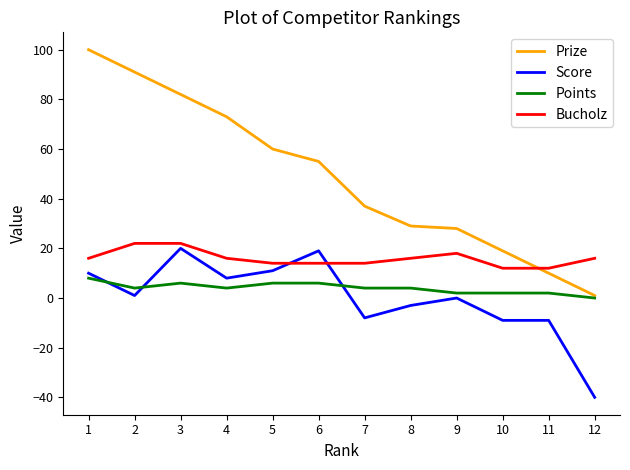

True or false: Bucholz and Points cross at least once.

False